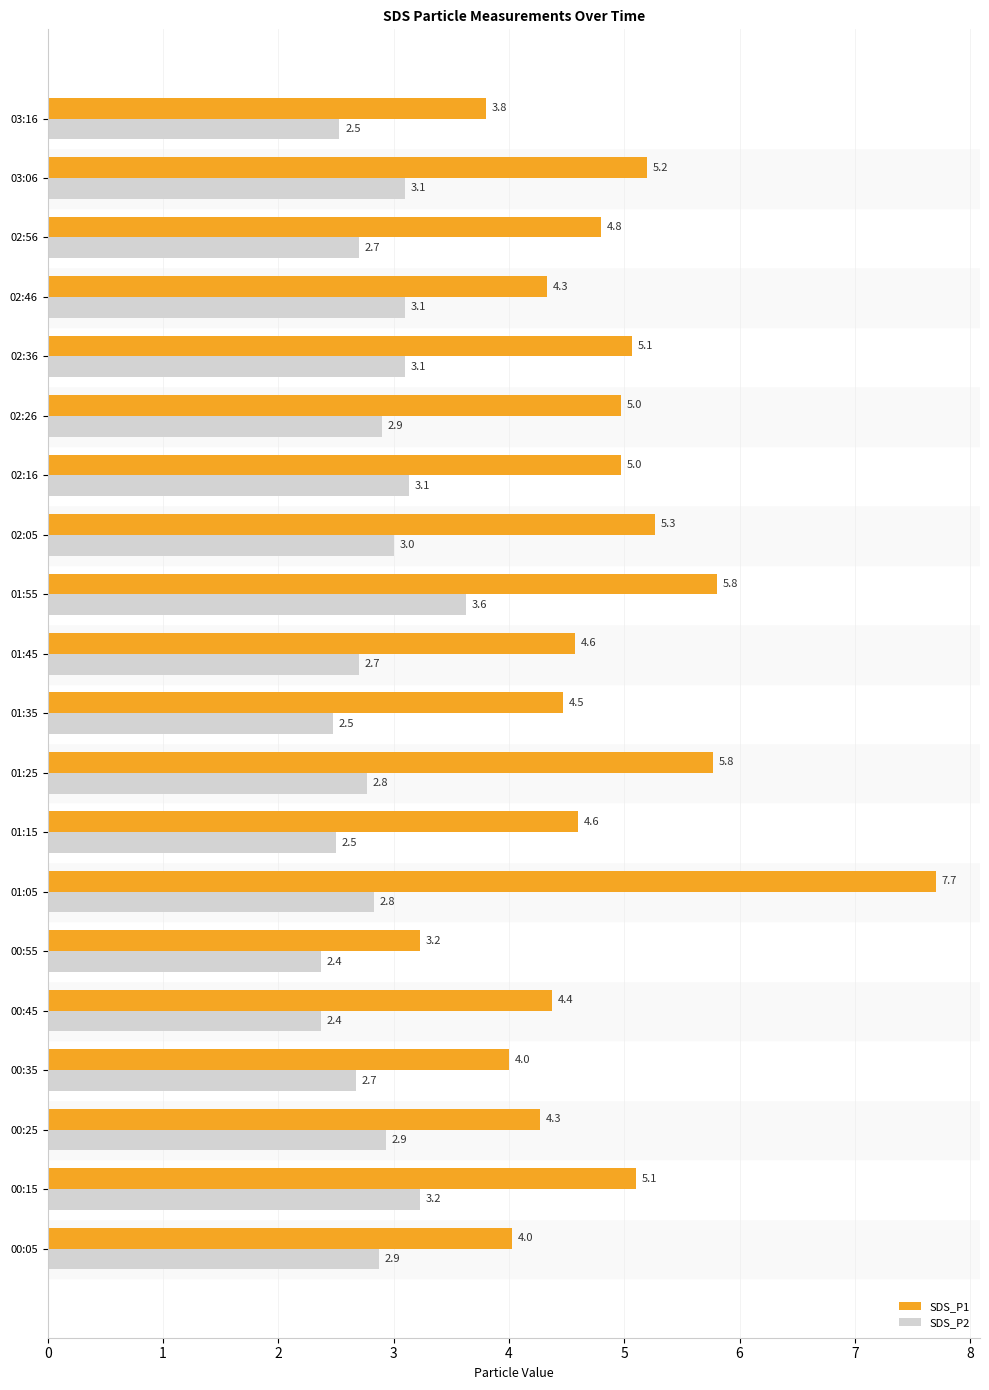

What is the difference between the SDS_P1 values at 00:45 and 03:06?

0.8